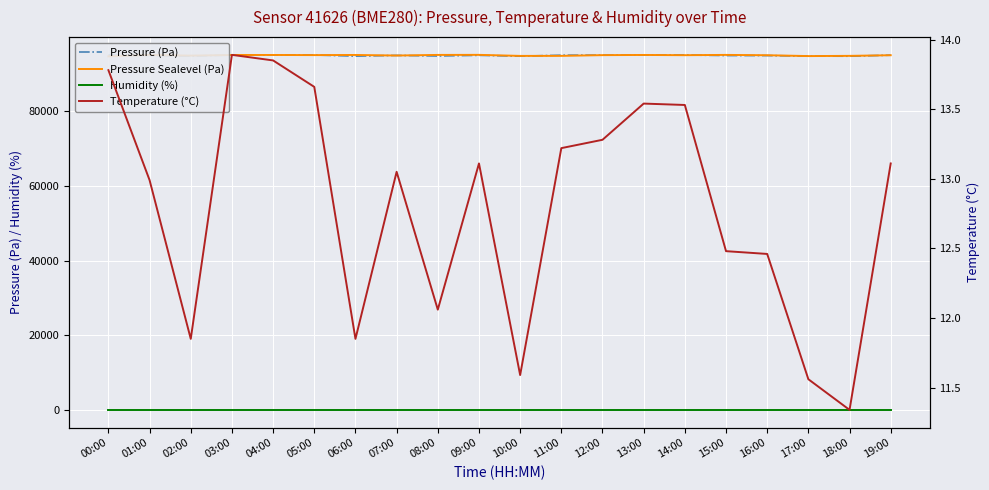

At how many categories does at least one series exceed 86348?

20